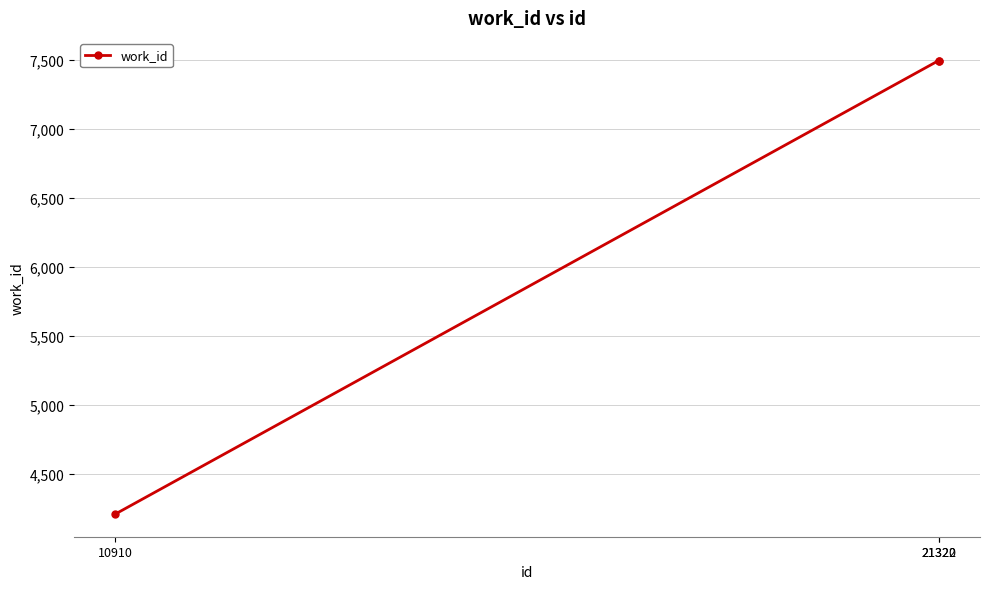

Which category has the lowest value across all series?

10910